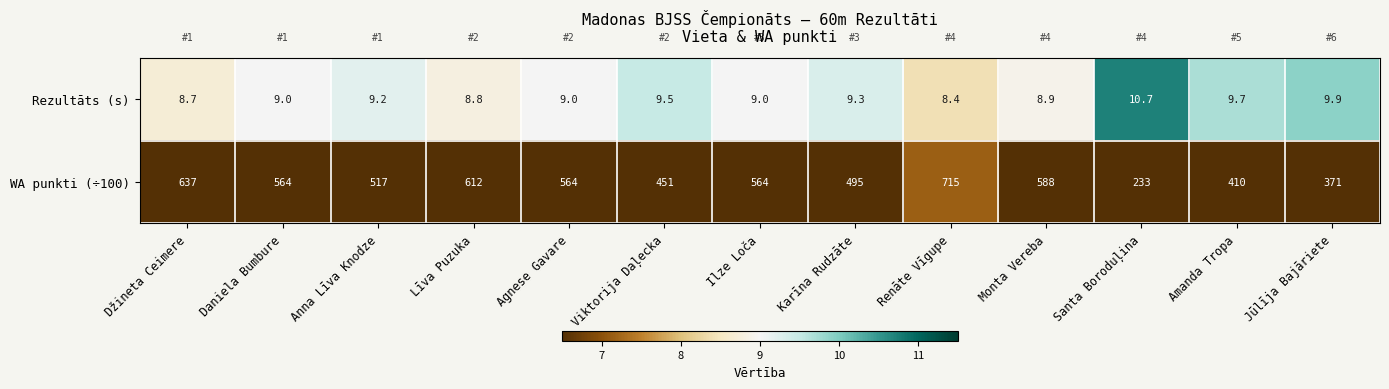

Which series has the widest spread of values?

WA punkti (÷100)